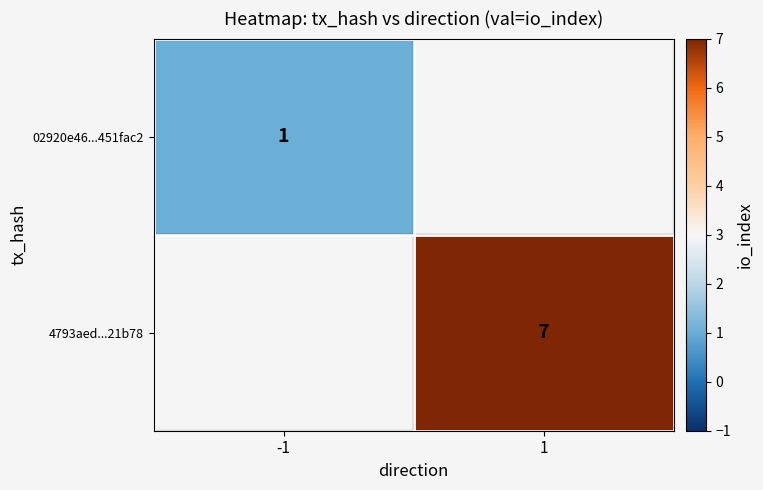

The 02920e46...451fac2 series shows 1 at -1. True or false?

True